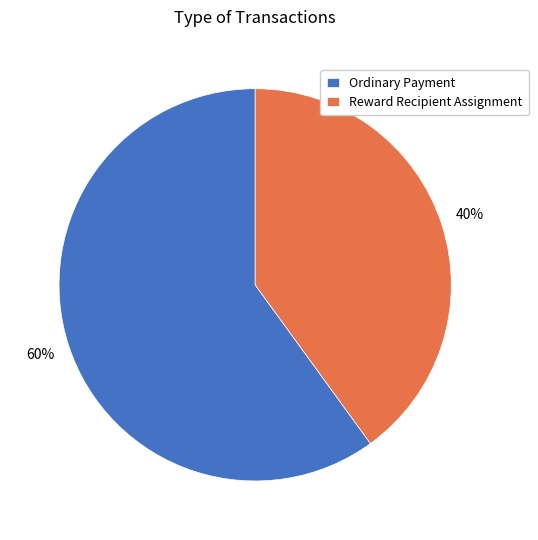

To the nearest percent, what portion does Ordinary Payment represent?

60%